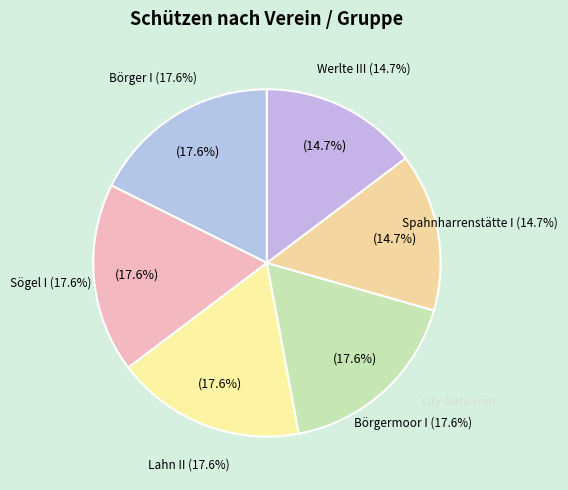

Does any single category account for the majority?

No